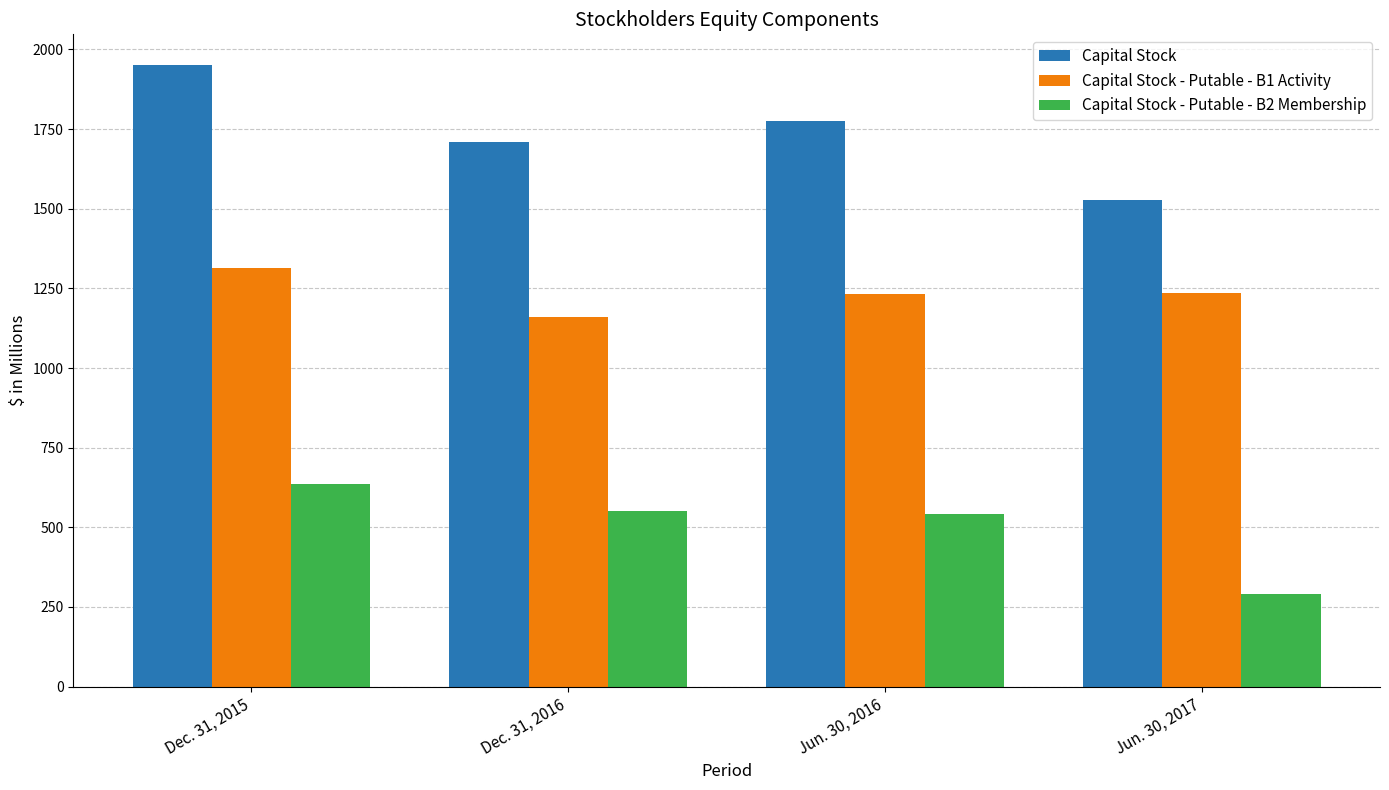

Read the Capital Stock value at Dec. 31, 2016.

1711